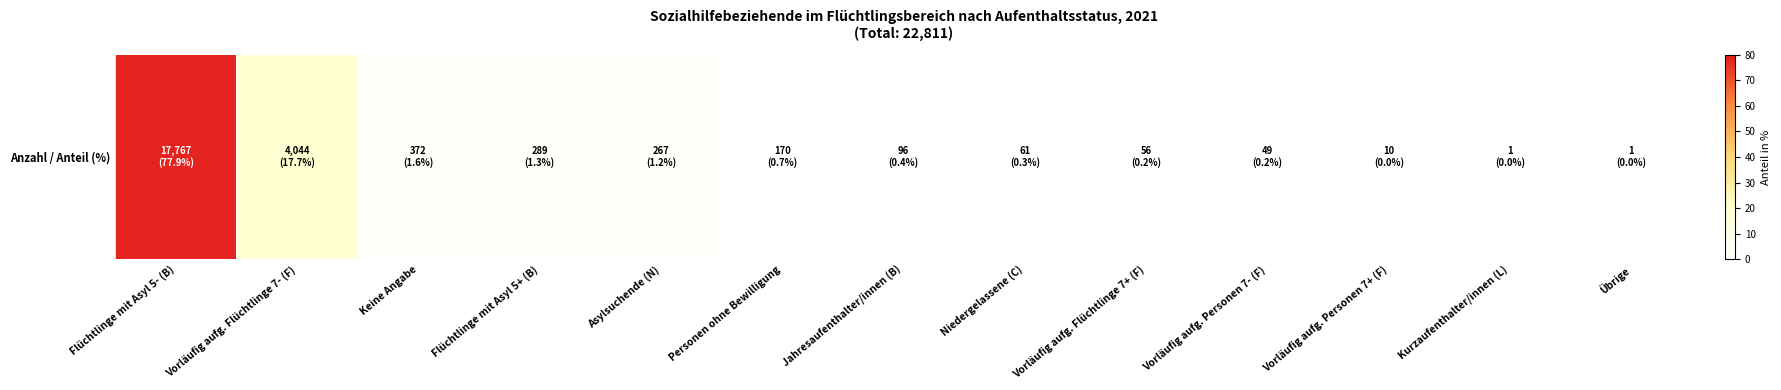

Rank the categories by value from highest to lowest.

Flüchtlinge mit Asyl 5- (B), Vorläufig aufg. Flüchtlinge 7- (F), Keine Angabe, Flüchtlinge mit Asyl 5+ (B), Asylsuchende (N), Personen ohne Bewilligung, Jahresaufenthalter/innen (B), Niedergelassene (C), Vorläufig aufg. Flüchtlinge 7+ (F), Vorläufig aufg. Personen 7- (F), Vorläufig aufg. Personen 7+ (F), Kurzaufenthalter/innen (L), Übrige